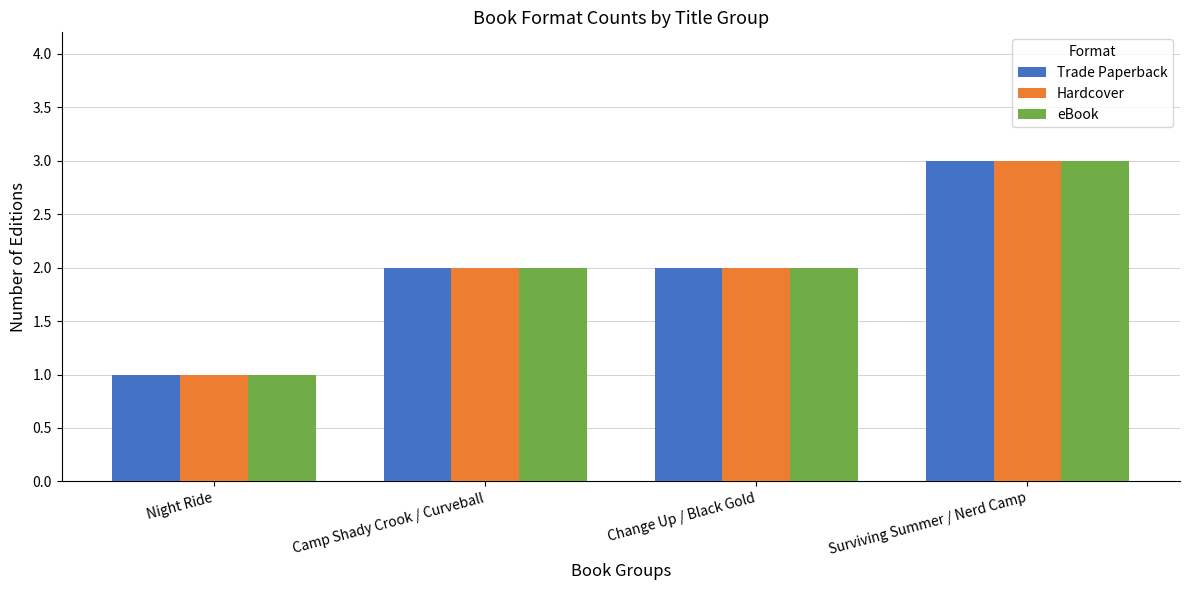

Is it true that Hardcover equals 2 at Camp Shady Crook / Curveball?

True